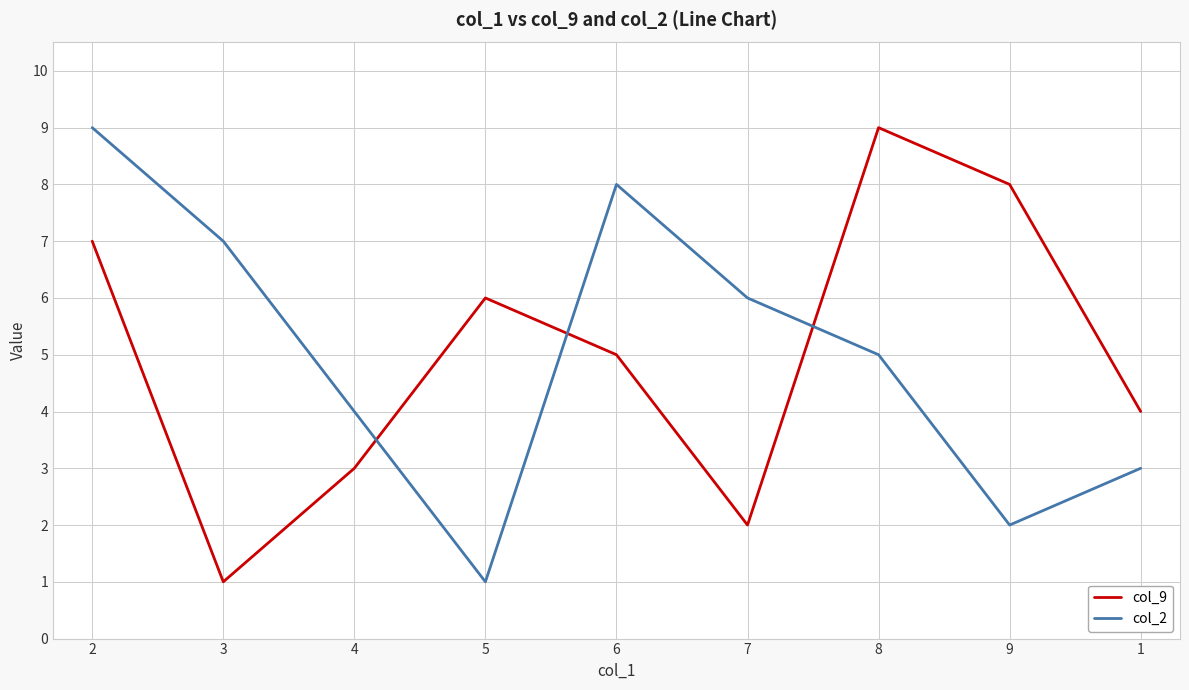

Rank the categories by col_9 value from highest to lowest.

8, 9, 2, 5, 6, 1, 4, 7, 3